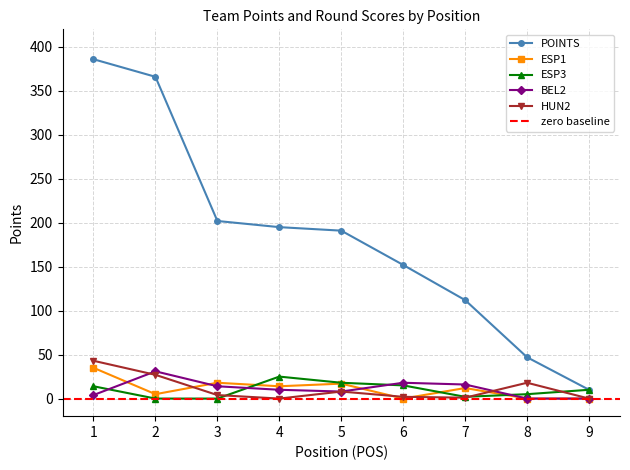

Reading right to left, extract all data points from this chart.

POINTS: 9=10	8=47	7=112	6=152	5=191	4=195	3=202	2=366	1=386
ESP1: 9=0	8=0	7=12	6=0	5=17	4=14	3=18	2=5	1=35
ESP3: 9=10	8=5	7=2	6=15	5=18	4=25	3=0	2=0	1=14
BEL2: 9=0	8=0	7=16	6=18	5=8	4=10	3=14	2=31	1=4
HUN2: 9=0	8=18	7=1	6=2	5=8	4=0	3=4	2=27	1=43